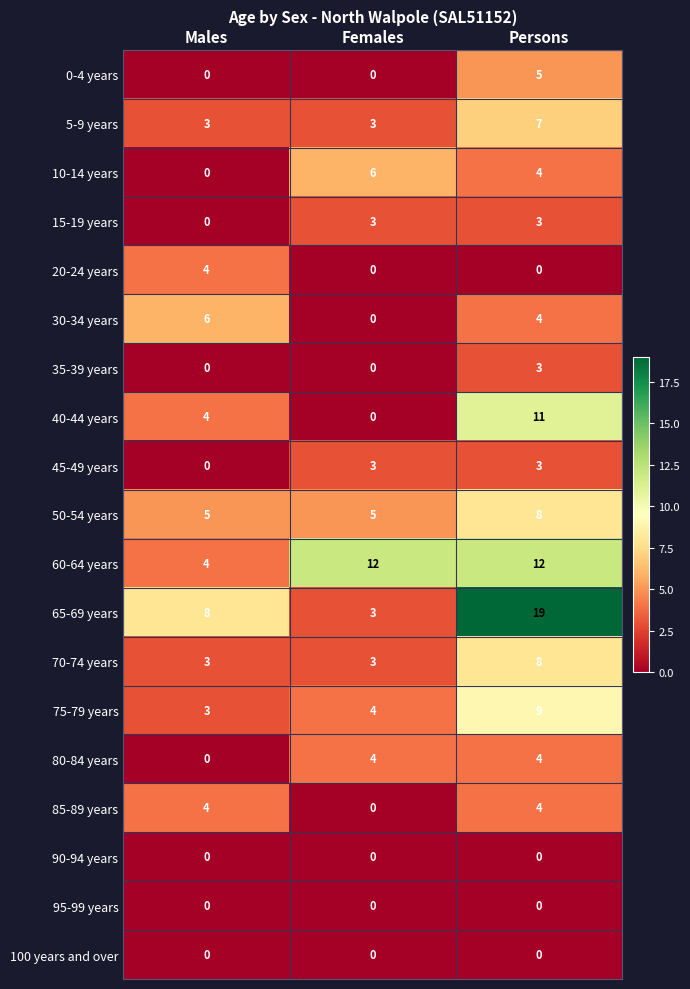

Is it true that 0-4 years equals 5 at Persons?

True